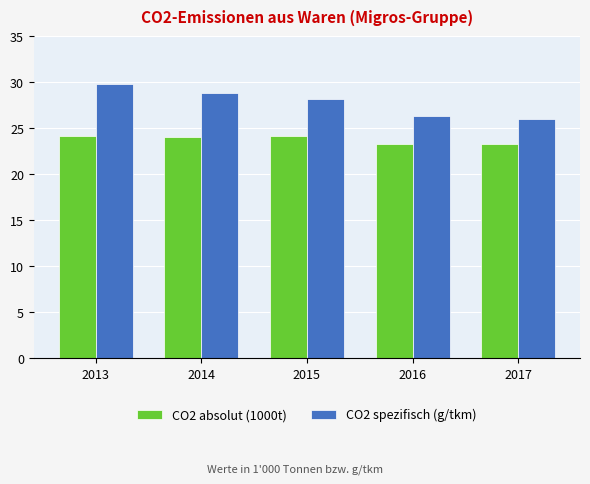

Which series changed the most between 2014 and 2016?

CO2 spezifisch (g/tkm)